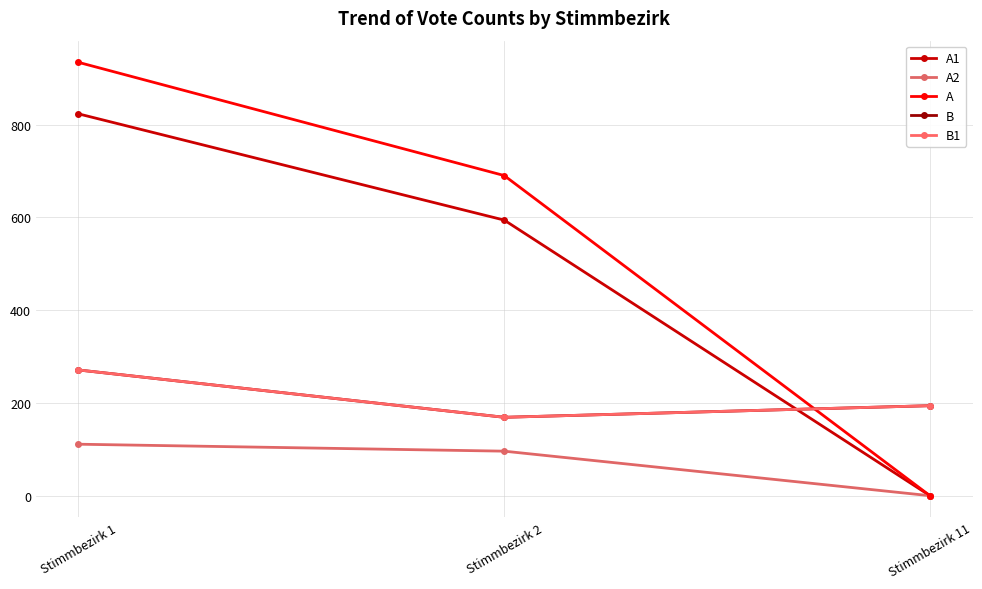

Is the value of B1 at Stimmbezirk 11 greater than the value of A at Stimmbezirk 11?

Yes